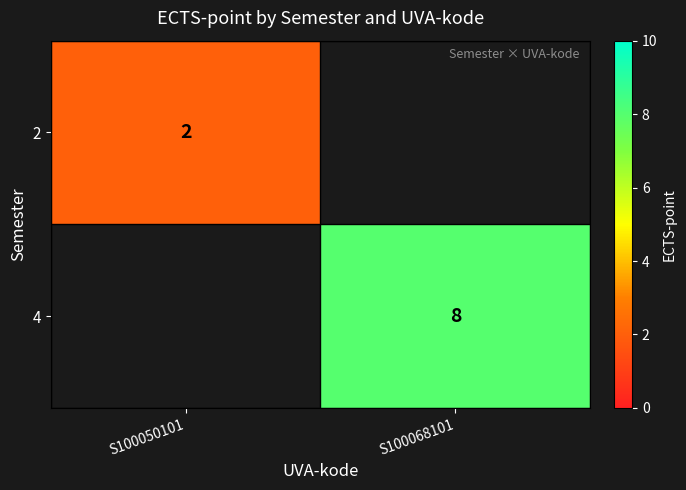

The 4 series shows 8 at S100068101. True or false?

True